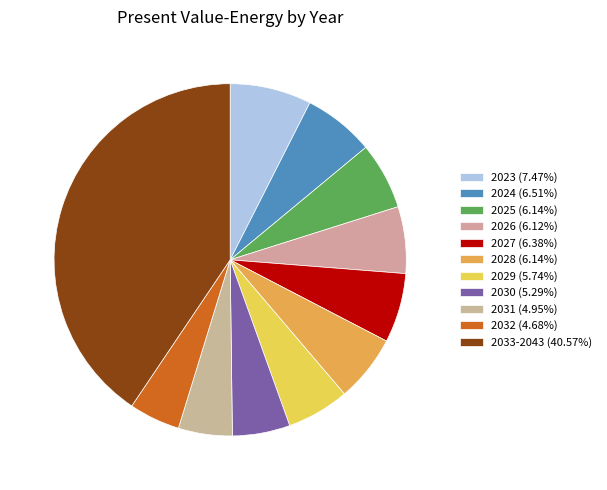

How many segments does this pie chart have?

11